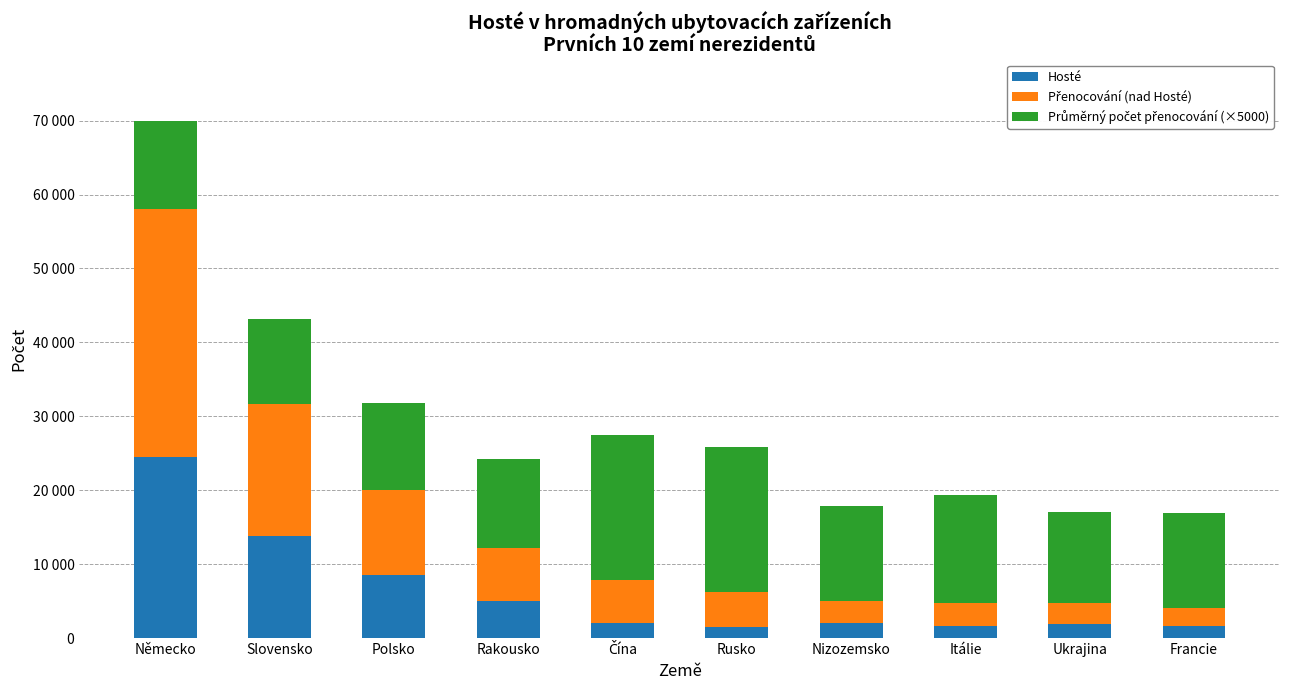

Does the chart contain stacked bars?

Yes